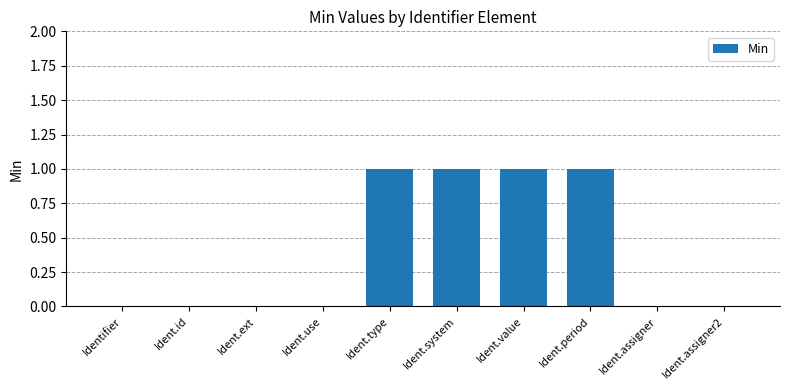

Between Ident.period and Ident.assigner, which is larger?

Ident.period